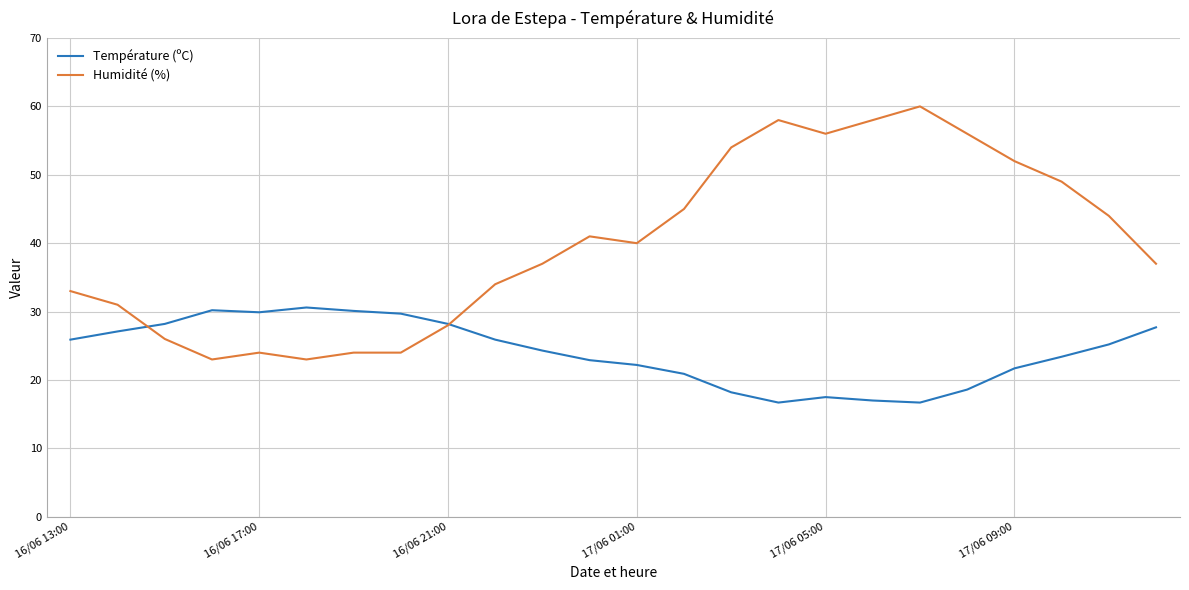

How many series are shown in this chart?

2